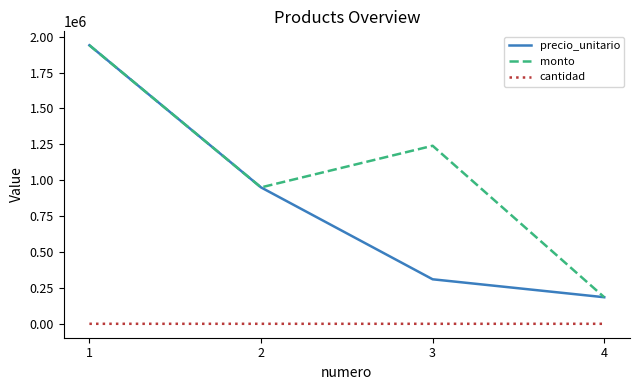

True or false: monto has a value of 1671825 at 3.

False